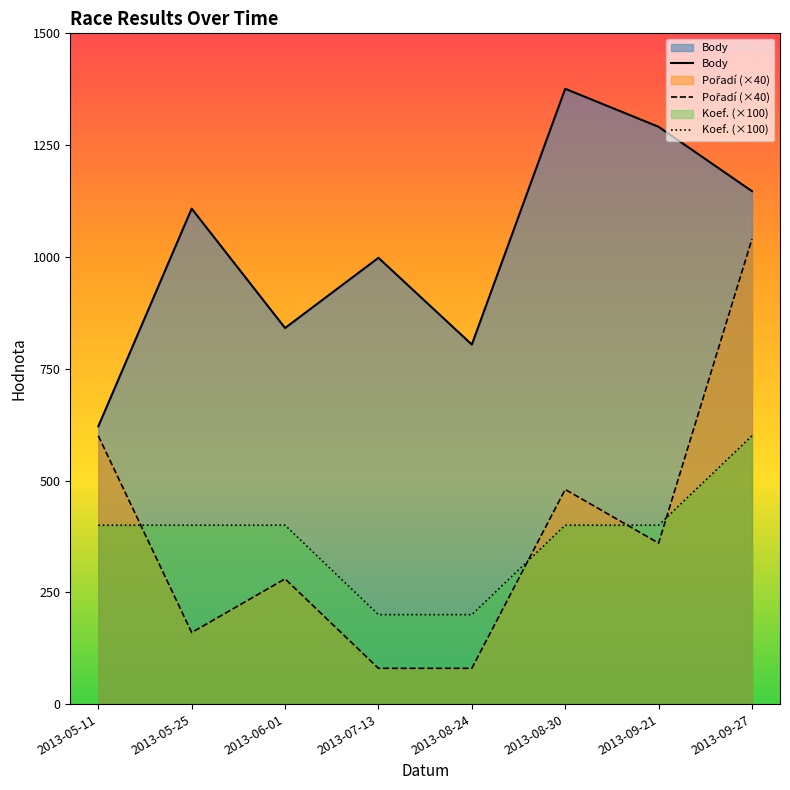

What is the difference between the Pořadí (×40) values at 2013-05-25 and 2013-08-30?

320